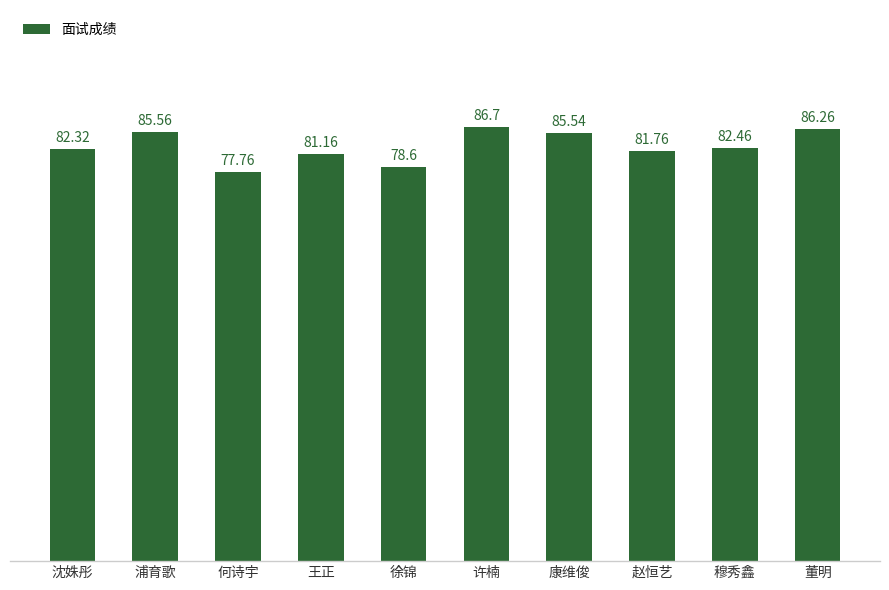

How many values are below 82?

4